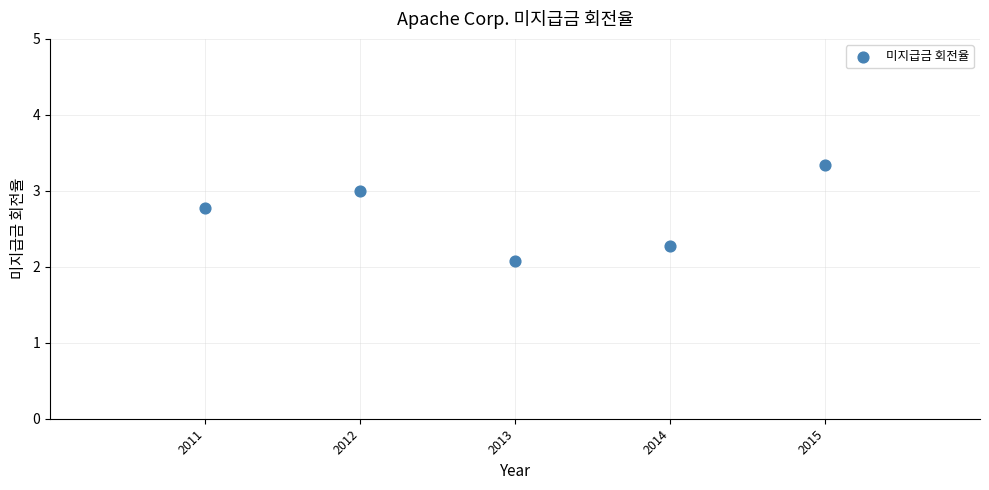

What is the average X value?

2013.0